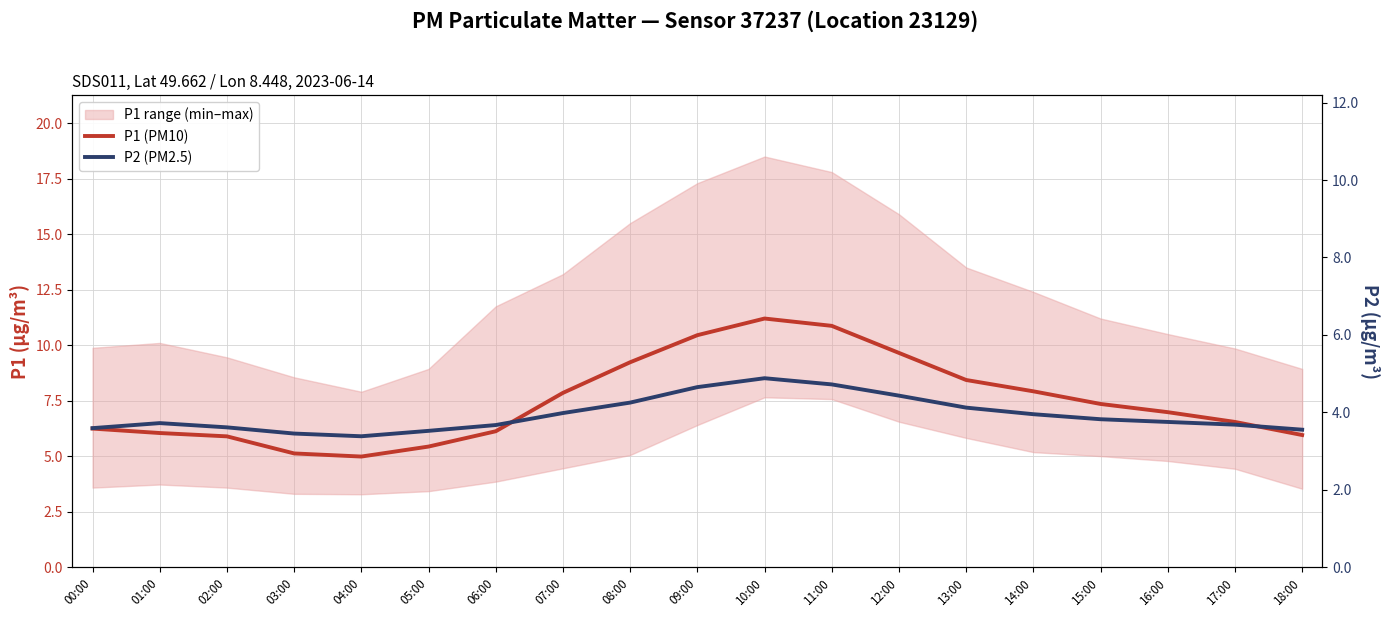

At which label is P2 (PM2.5) closest to 4?

07:00